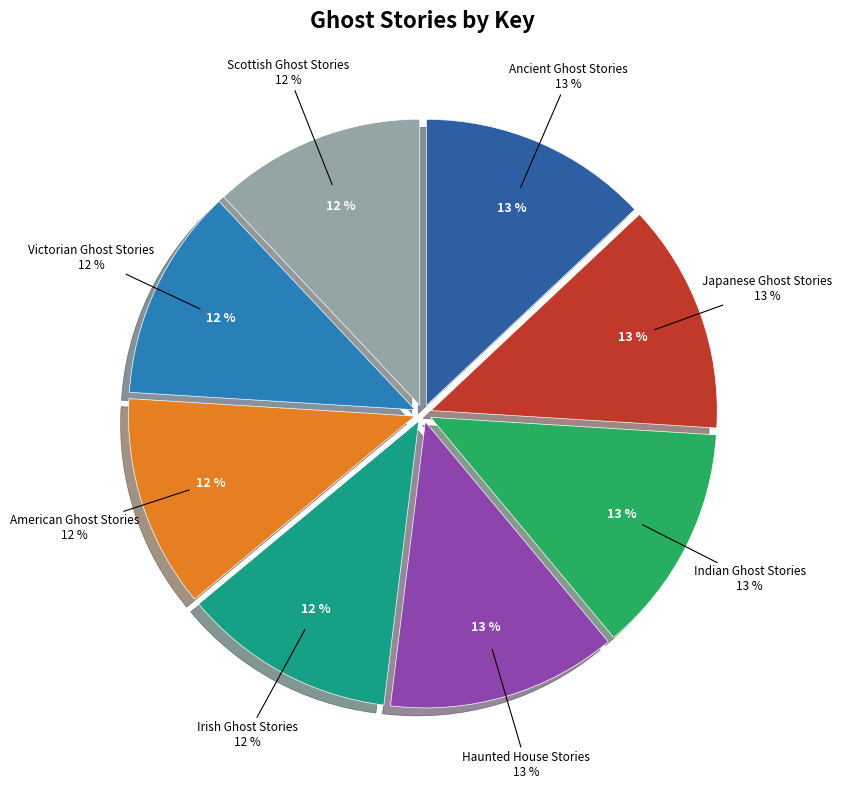

Which slice is the smallest?

Irish Ghost Stories